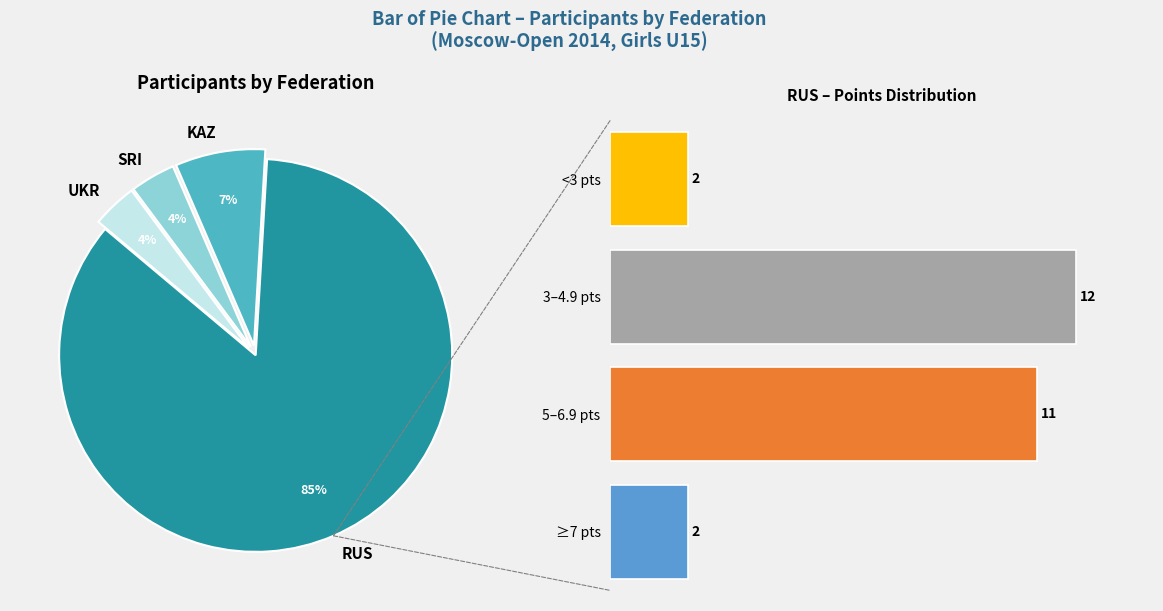

Does 5–6.9 pts represent more than half of the total?

No